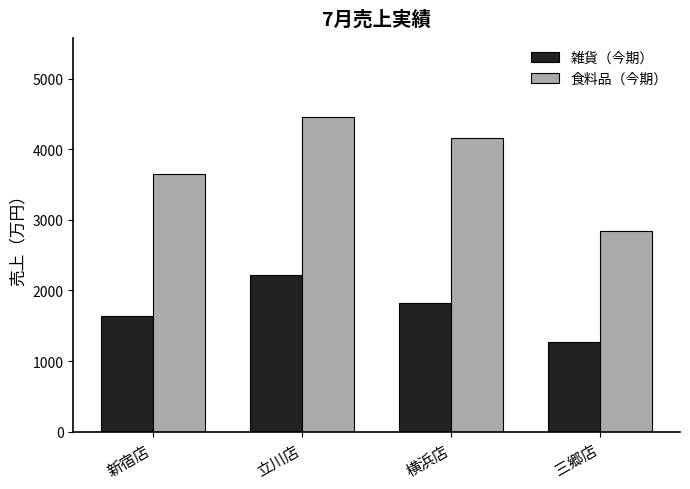

Reading left to right, transcribe all the data shown in this chart.

雑貨（今期）: 1640	2215	1822	1275
食料品（今期）: 3647	4458	4152	2836